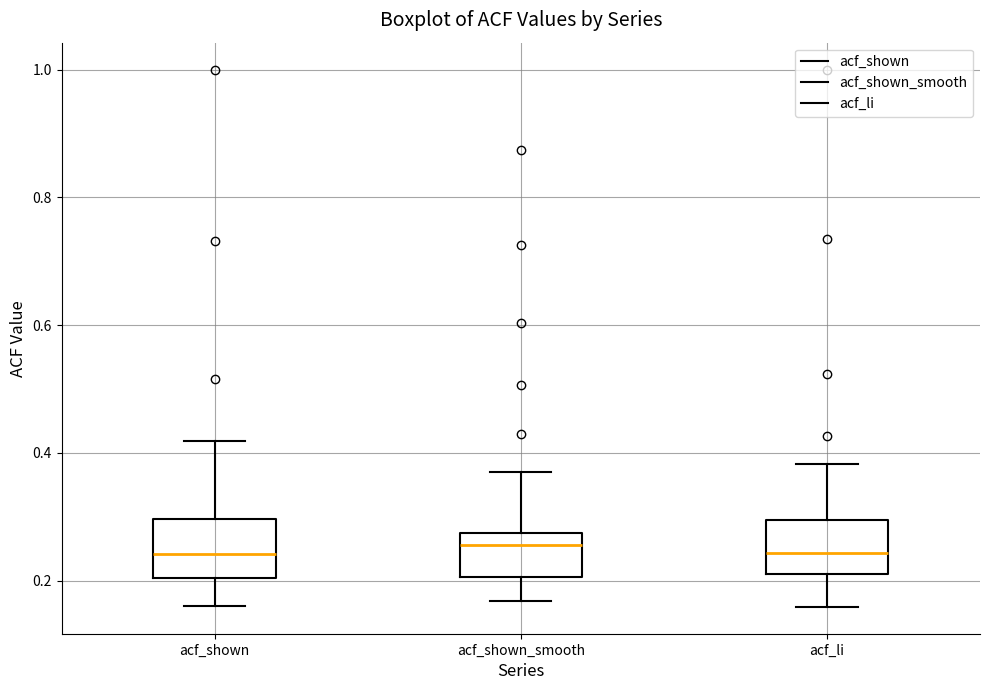

Reading left to right, read every box against the y-axis: the position of its median line, the range the box covers, and the ends of its whiskers. The values are not printed on the chart, so give them approximately, as read against the axis.

acf_shown: median 0.24, box 0.20 to 0.30, whiskers 0.16 to 0.42
acf_shown_smooth: median 0.26, box 0.20 to 0.28, whiskers 0.16 to 0.38
acf_li: median 0.24, box 0.22 to 0.30, whiskers 0.16 to 0.38